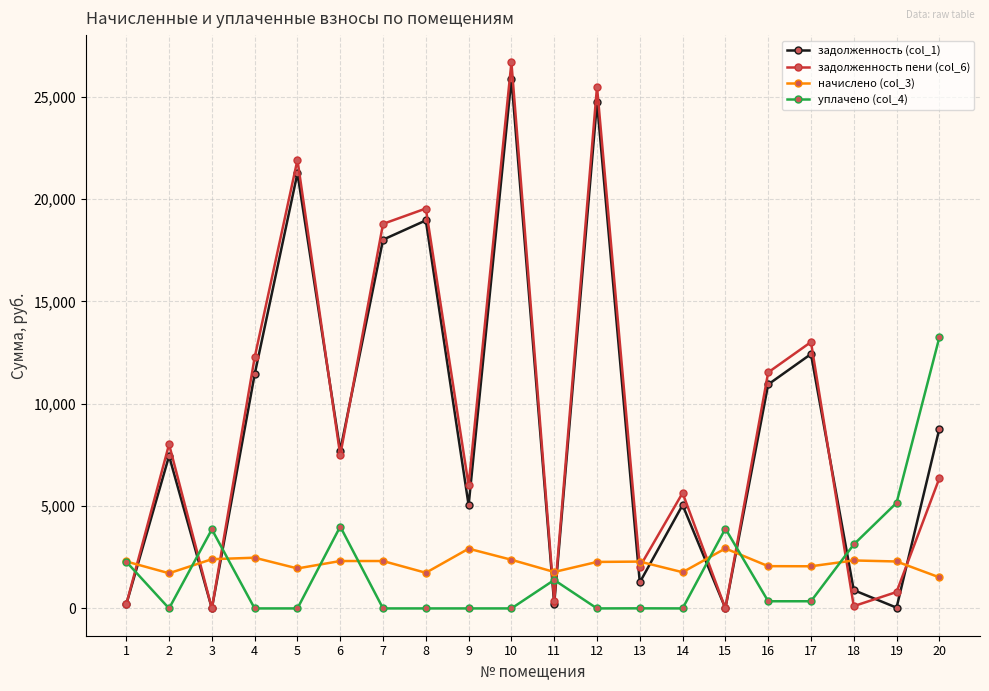

True or false: задолженность пени (col_6) and задолженность (col_1) cross at least once.

True